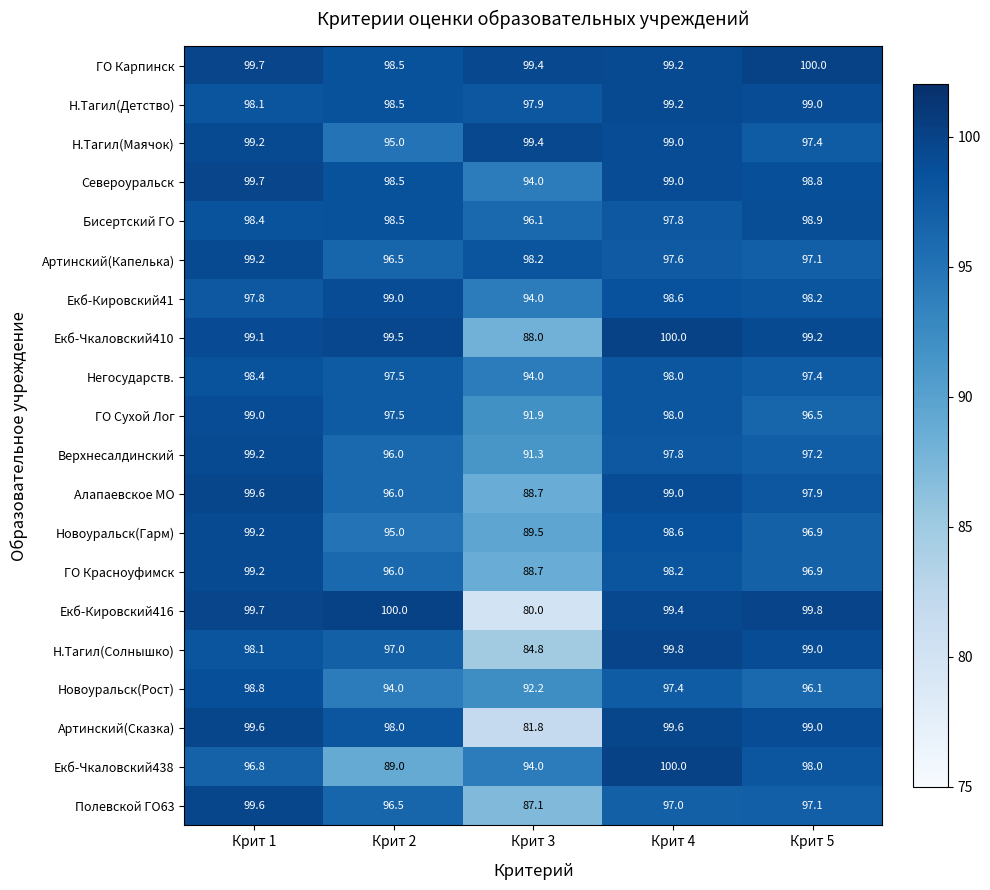

At which category does the chart reach its minimum across all series?

Крит 3